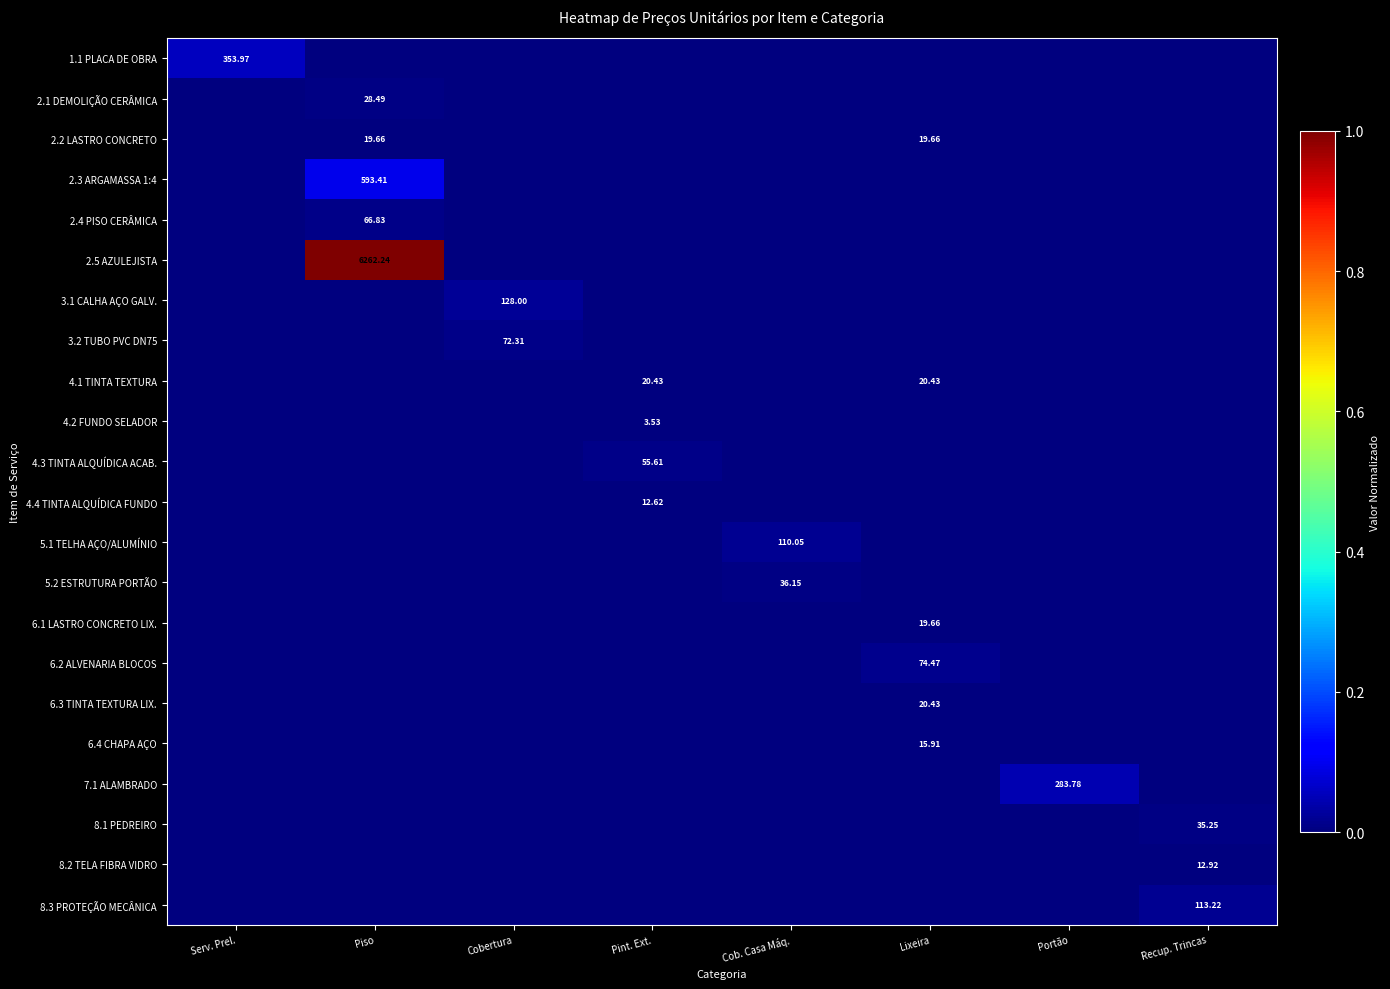

Between Portão and Lixeira, which is larger?

Portão